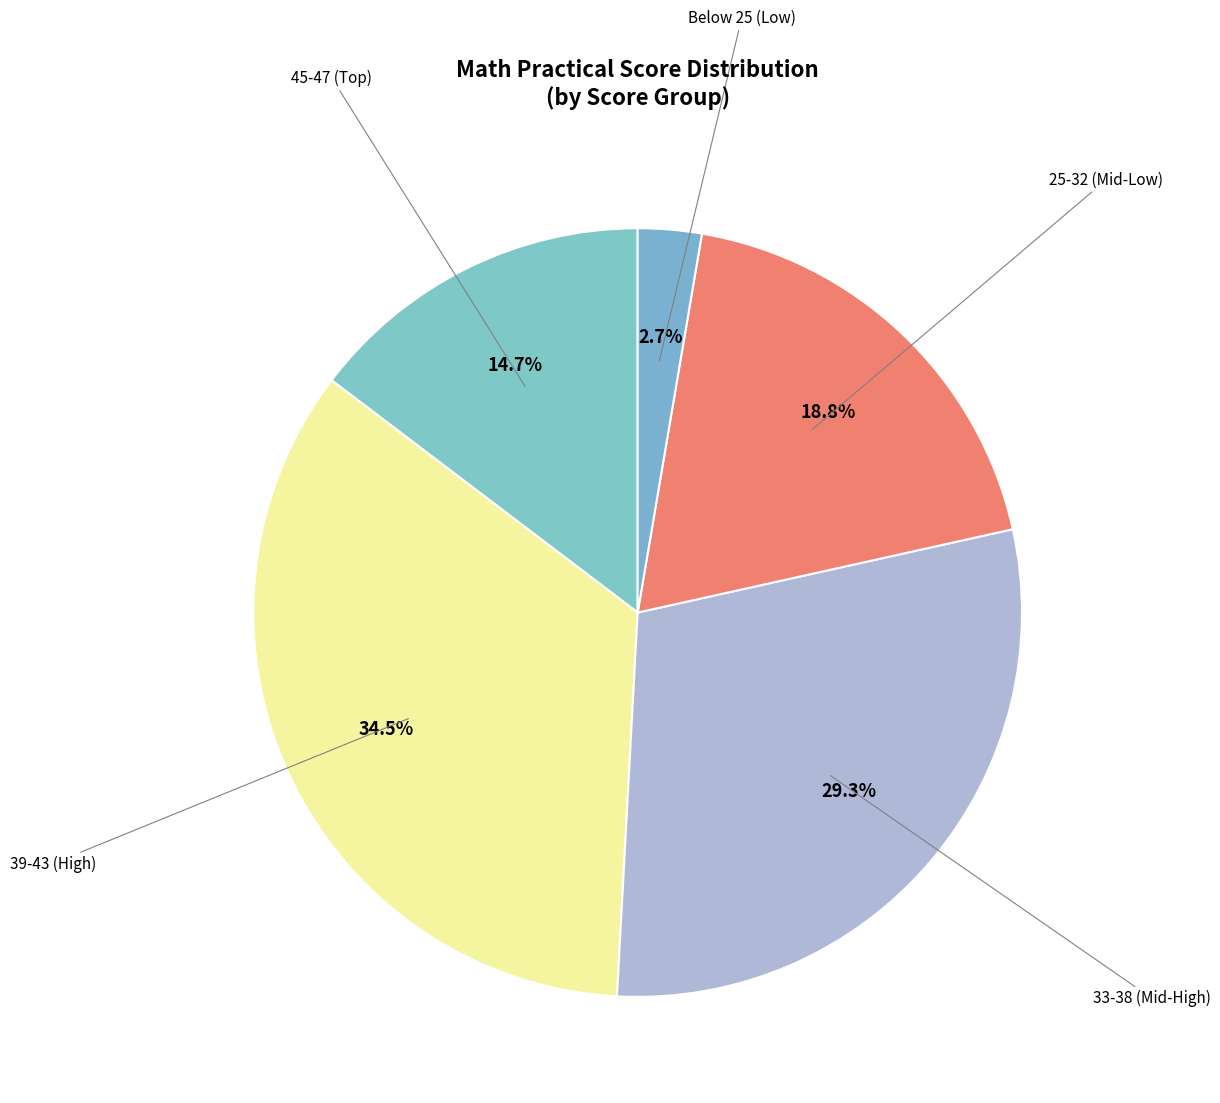

How many slices are in this pie chart?

5